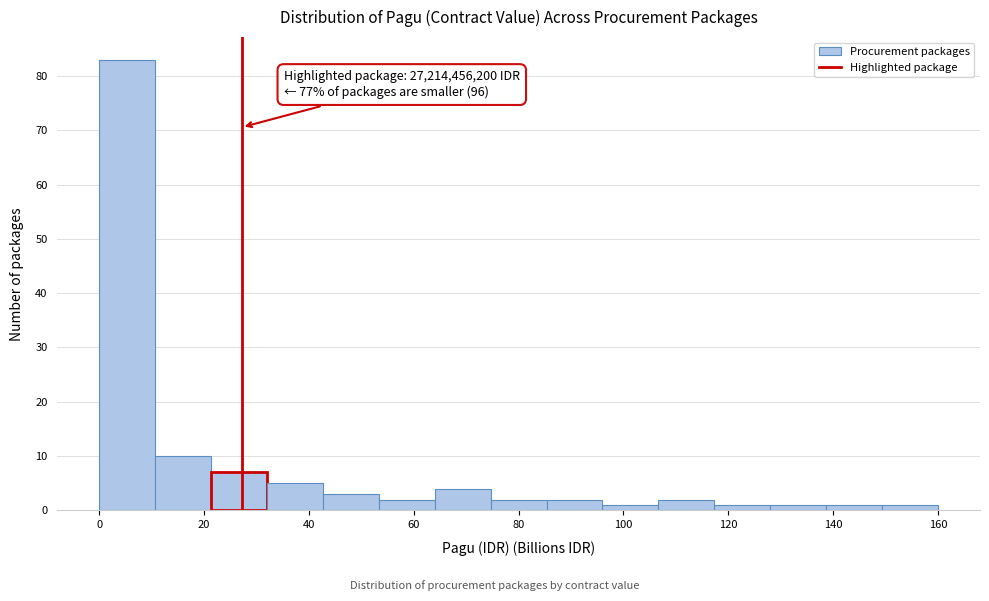

Over which range of the x-axis is the bar tallest?

0 to 10